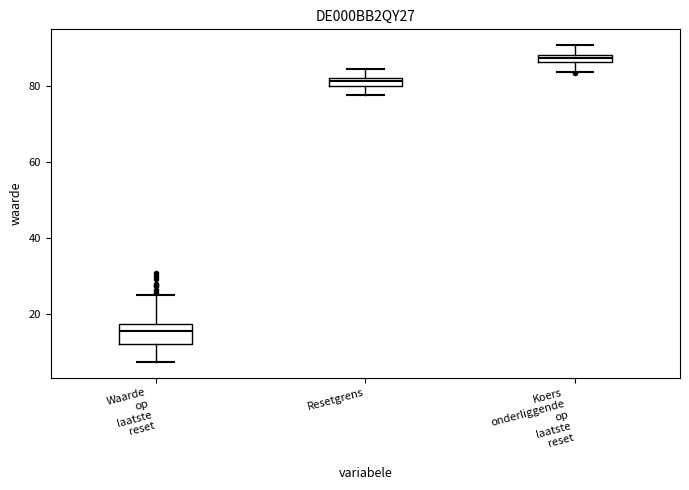

Where is the upper edge of the box for Waarde op laatste reset on the y-axis? The values are not printed on the chart, so give them approximately, as read against the axis.

18